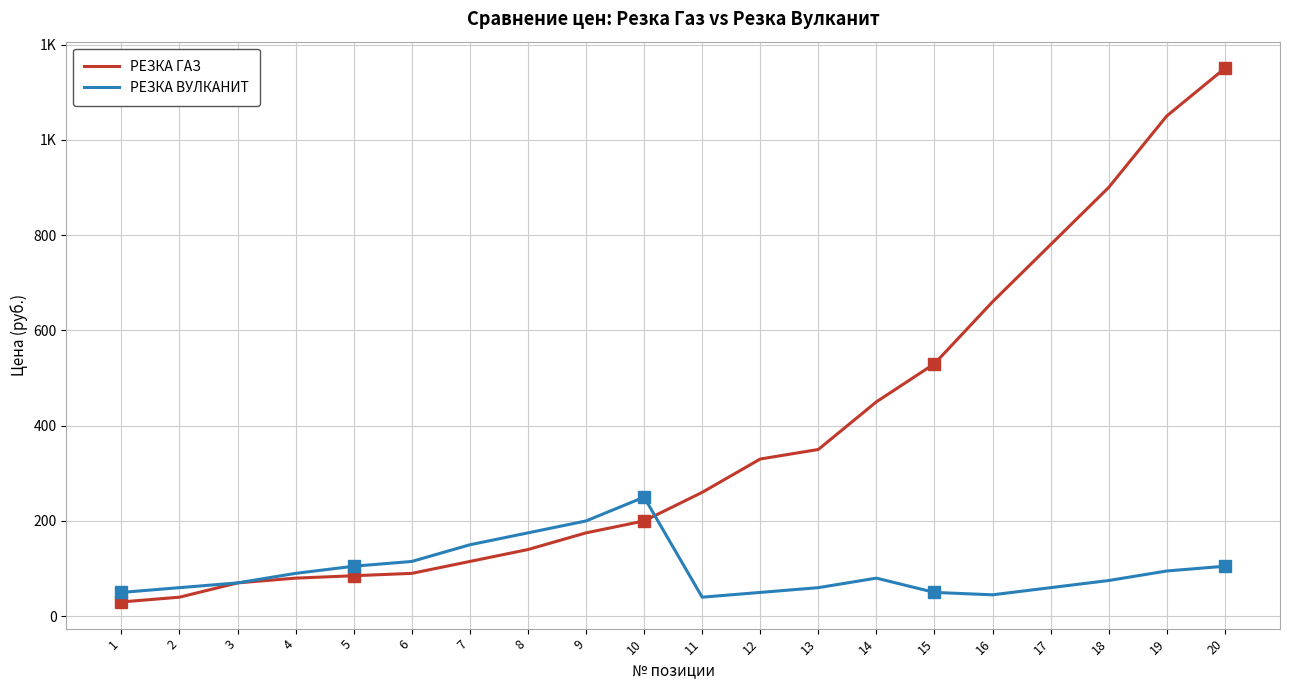

What is the average value of the РЕЗКА ВУЛКАНИТ series?

96